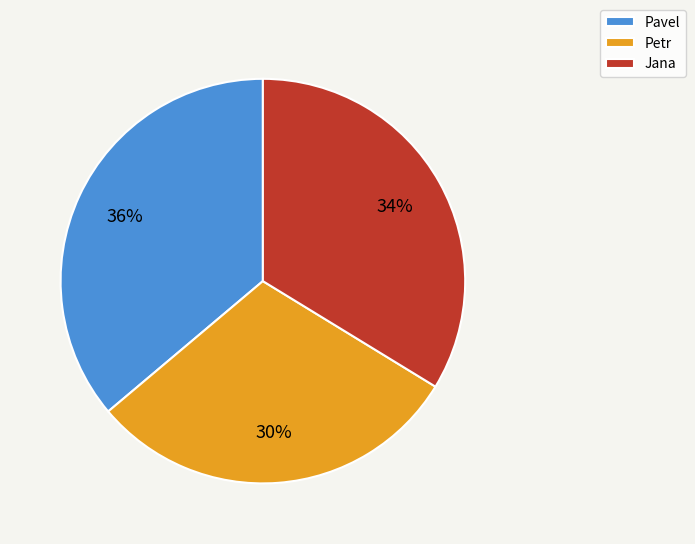

True or false: Petr accounts for 30% of the total.

True